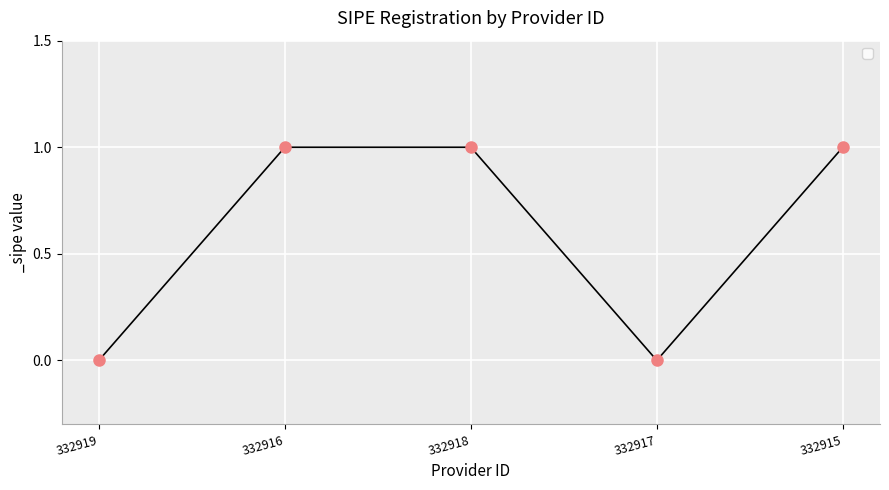

Between 332919 and 332916, which is larger?

332916